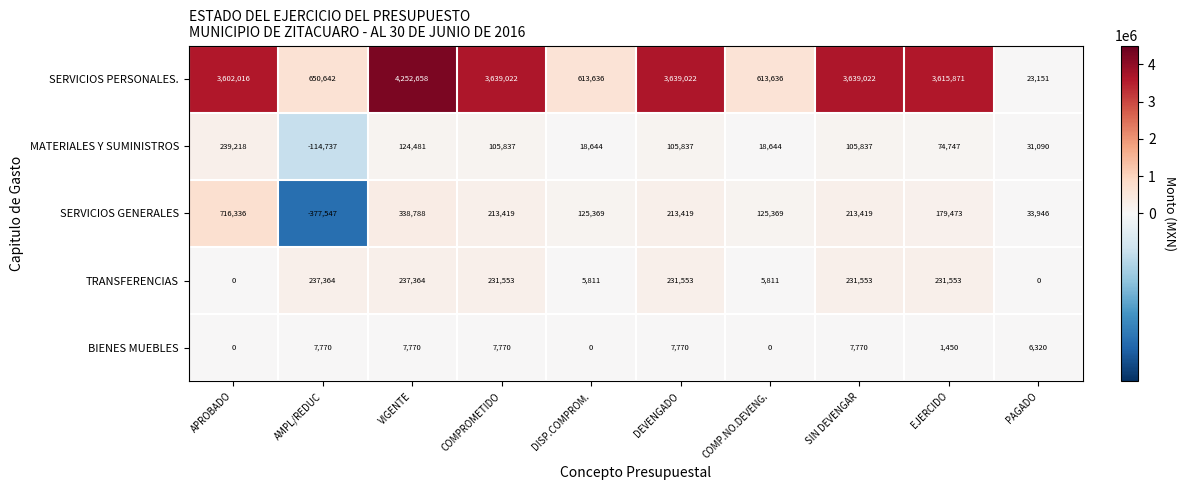

How many values in the MATERIALES Y SUMINISTROS series are below 105837?

5